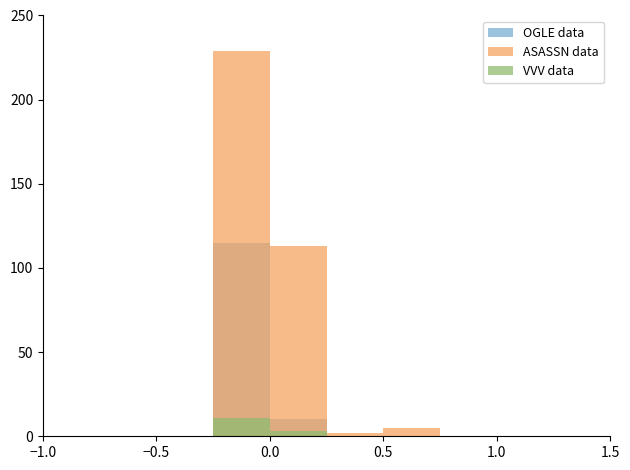

How many series are shown in this chart?

3